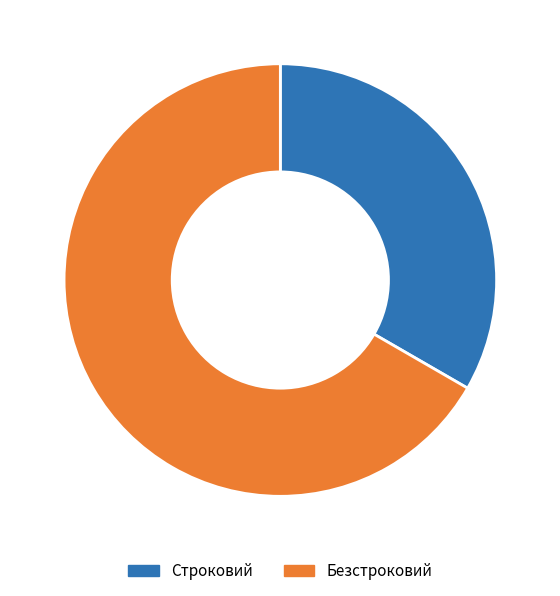

Do Безстроковий and Строковий together represent more than half of the pie?

Yes